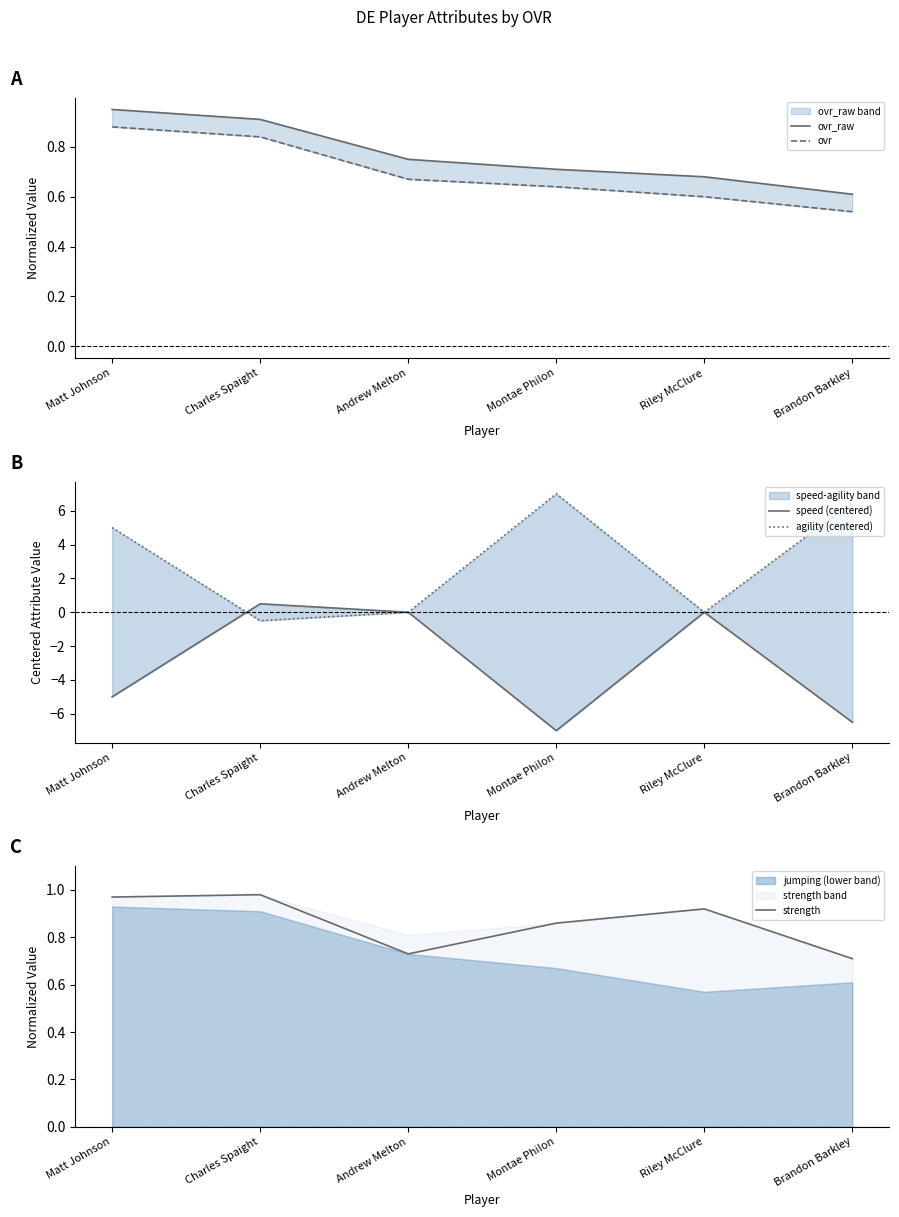

What is the label of the 2nd point from the right?

Riley McClure